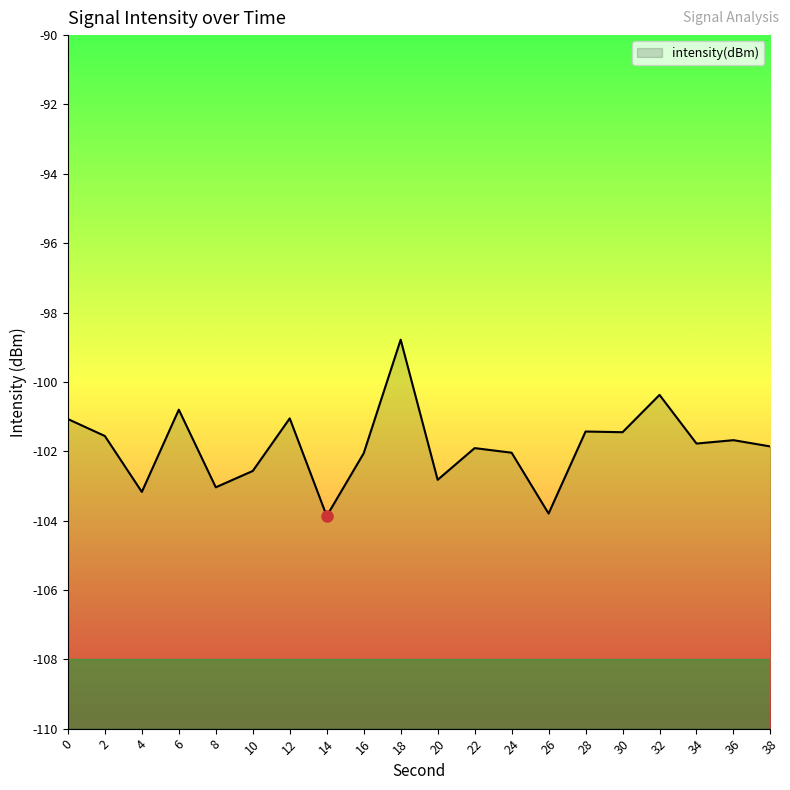

Rank the categories by value from lowest to highest.

14, 26, 4, 8, 20, 10, 16, 24, 22, 38, 34, 36, 2, 30, 28, 0, 12, 6, 32, 18